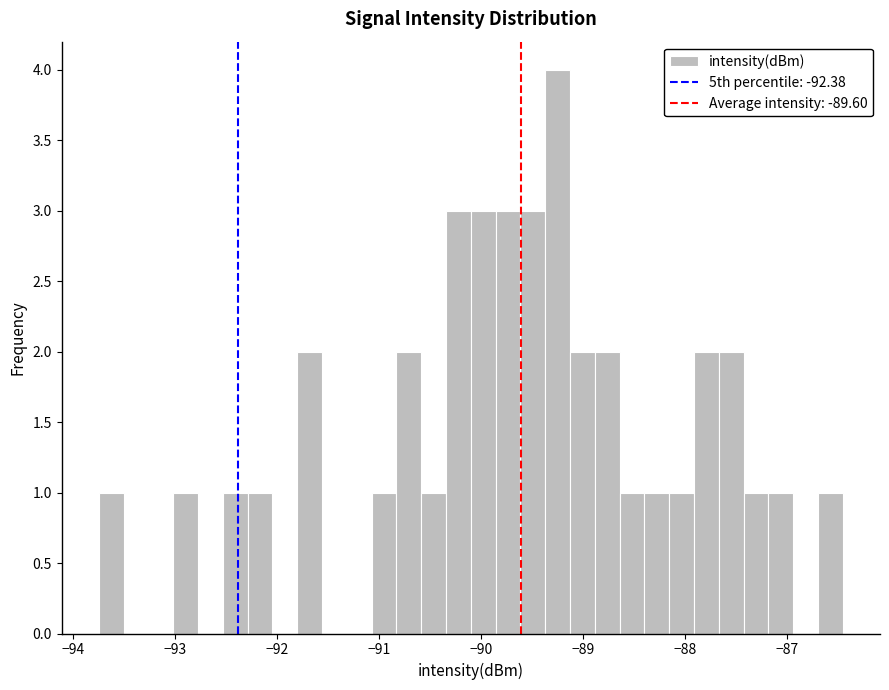

Read against the x-axis, roughly where is the centre of the tallest bar?

-89.2